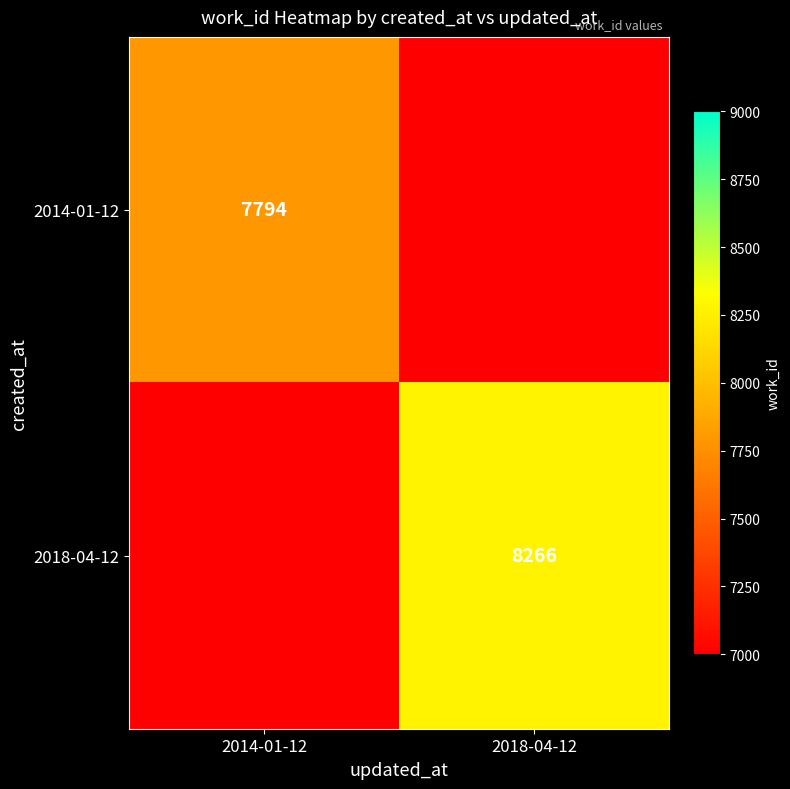

The value of 2018-04-12 at 2018-04-12 is 8266. True or false?

True